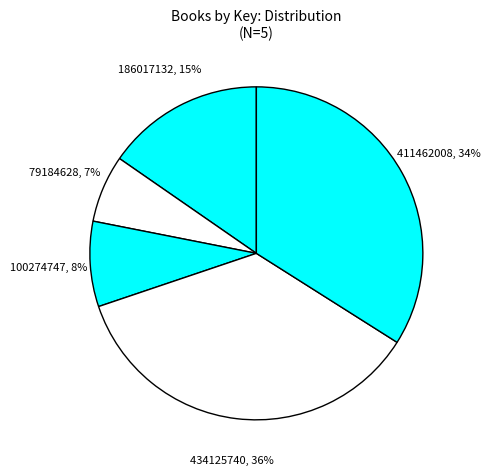

How many slices are in this pie chart?

5